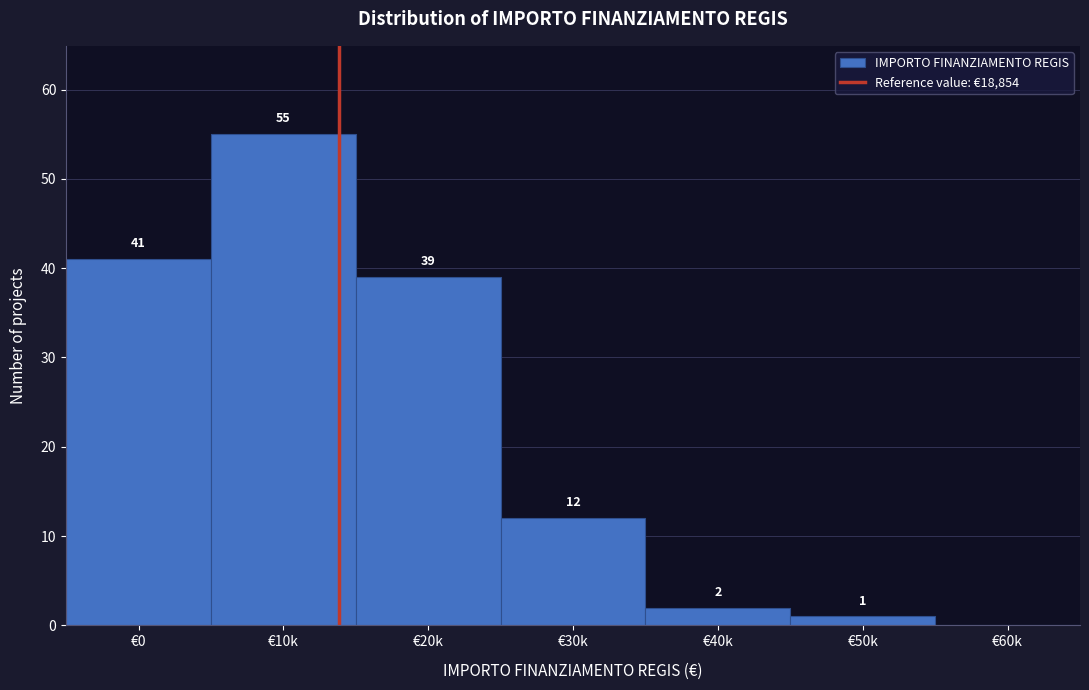

Reading left to right, extract all data points from this chart.

€0=41	€10k=55	€20k=39	€30k=12	€40k=2	€50k=1	€60k=0